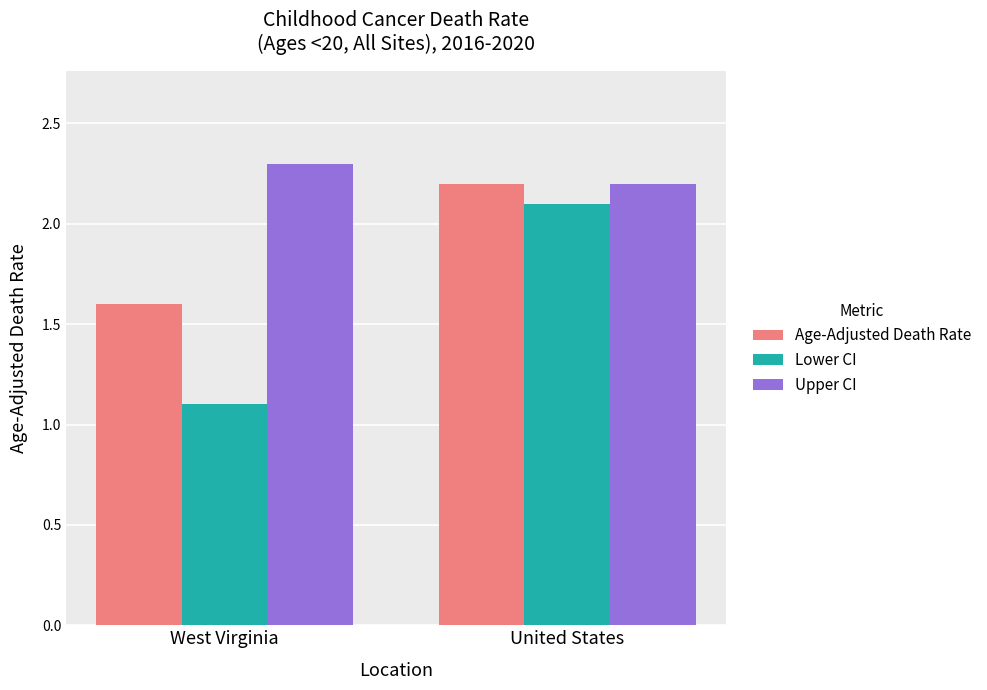

Read the Age-Adjusted Death Rate value at West Virginia.

1.6